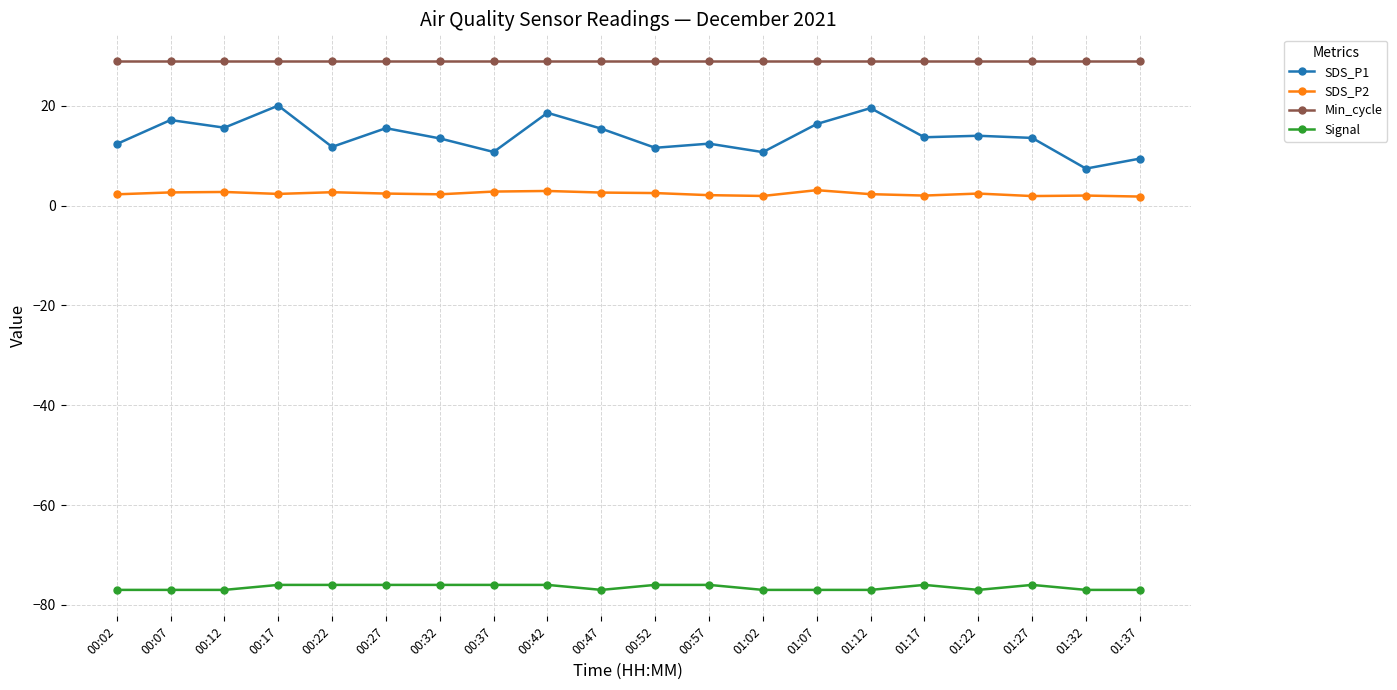

True or false: Signal has a value of -76.0 at 00:27.

True